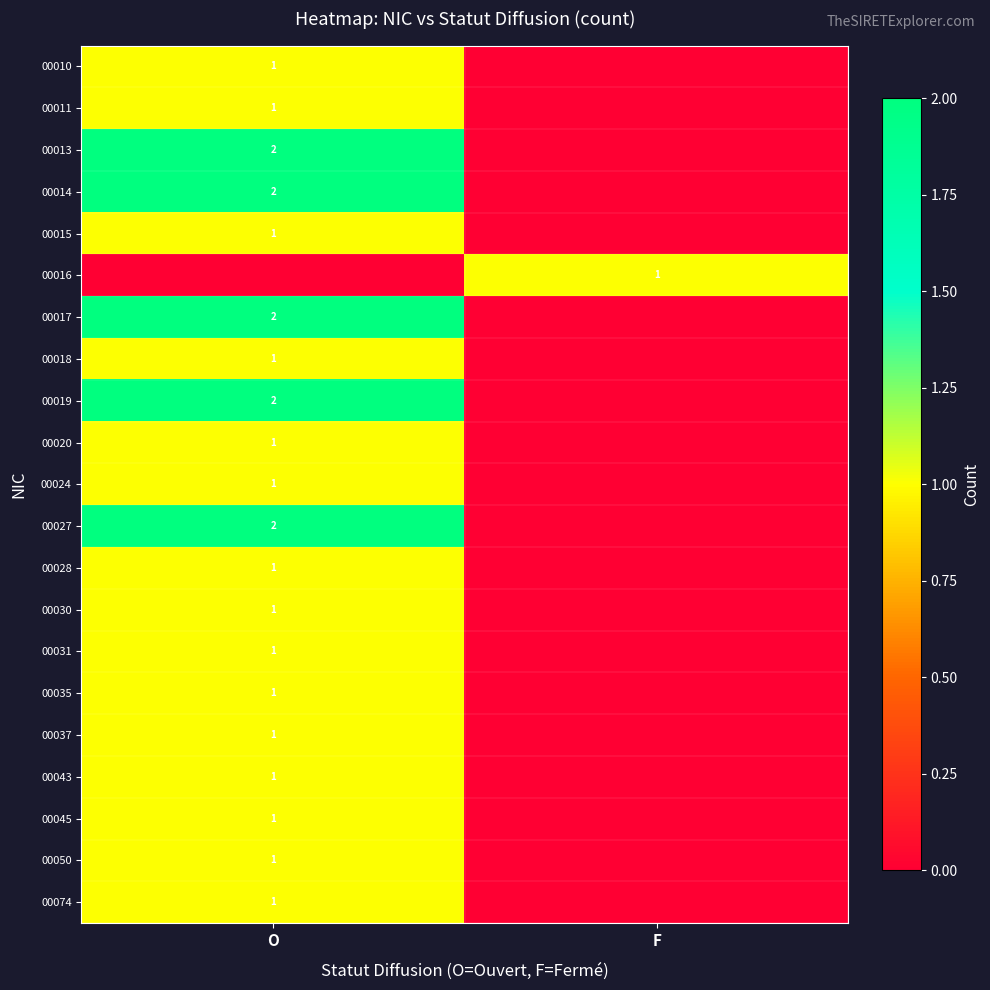

True or false: 00010 has a value of 2 at O.

False